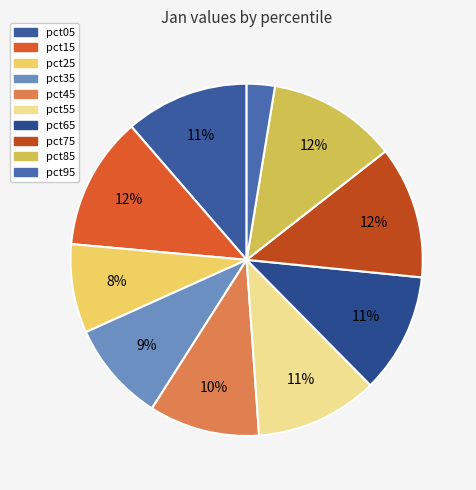

How many slices are in this pie chart?

10